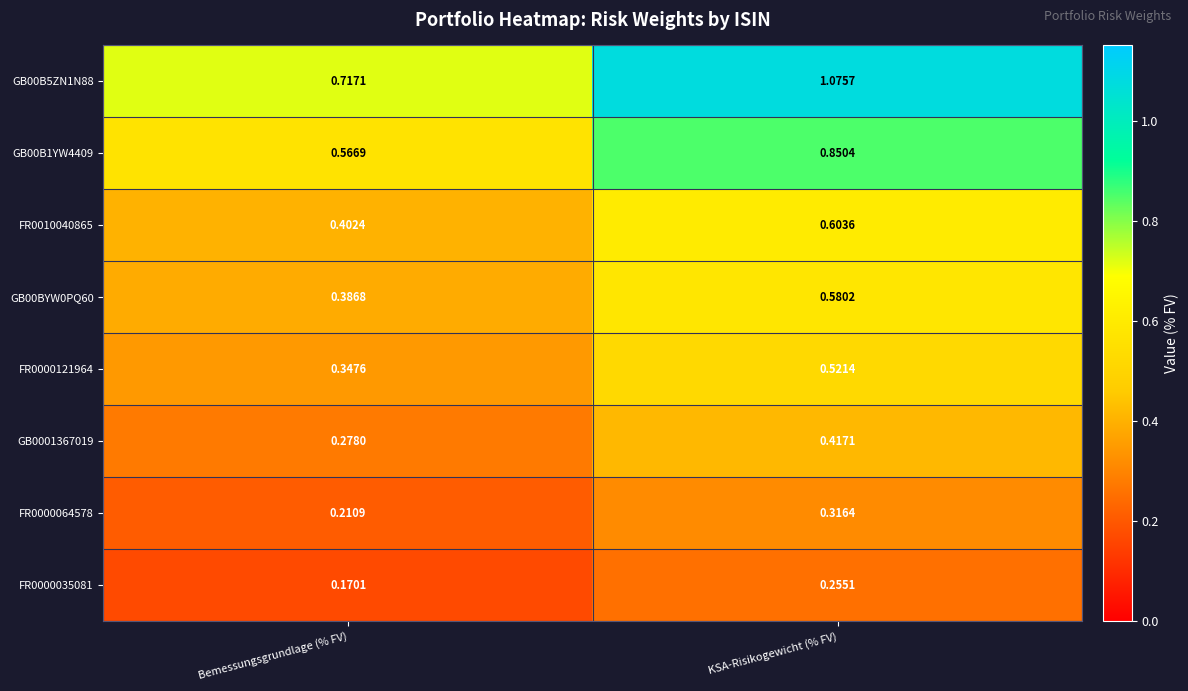

At which category is the sum across all series the highest?

KSA-Risikogewicht (% FV)